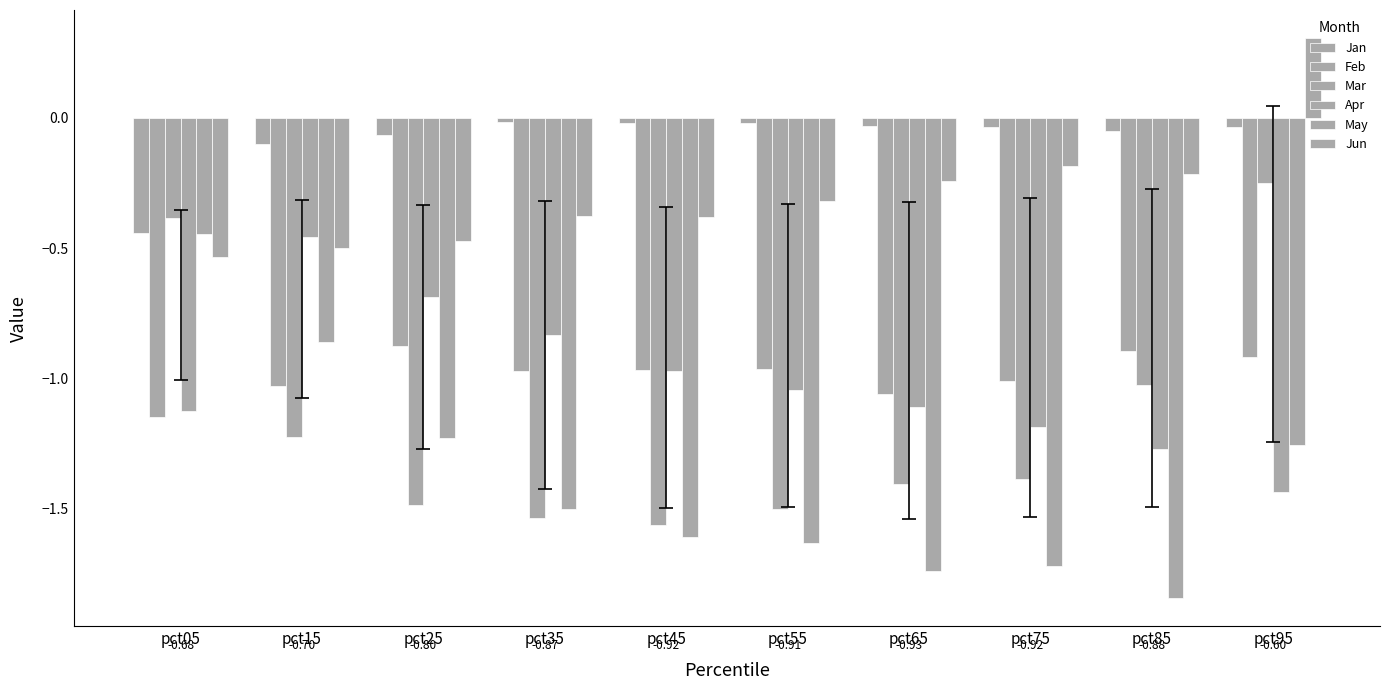

At which category is the sum across all series the highest?

pct95